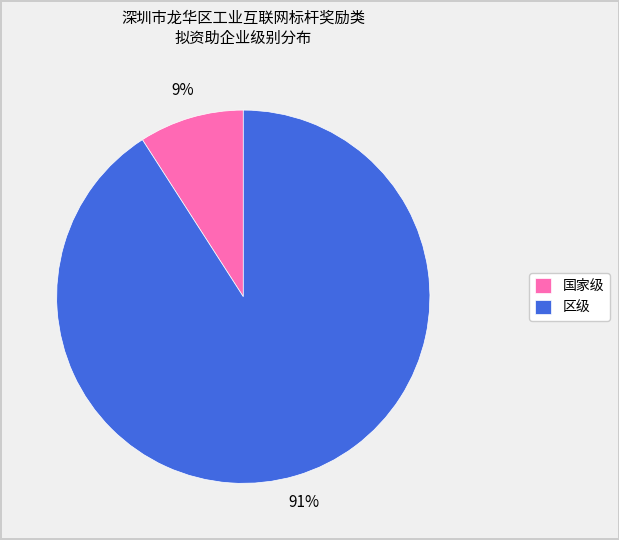

Which slice is the smallest?

国家级